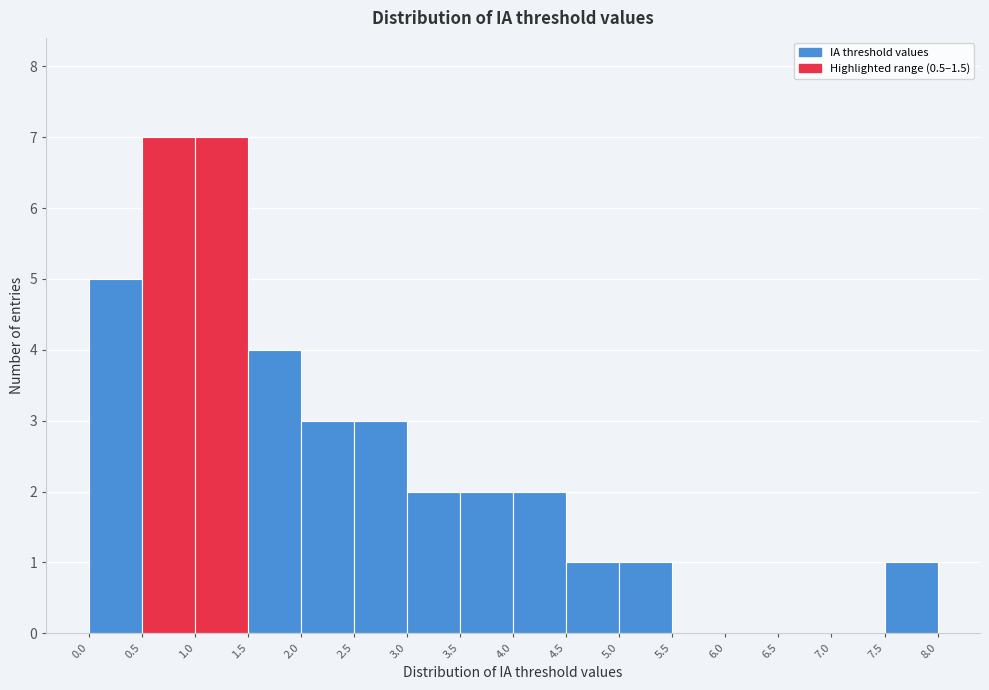

What is the height of the bar covering 2.0 to 2.5 on the x-axis? The values are not printed on the chart, so give them approximately, as read against the axis.

3